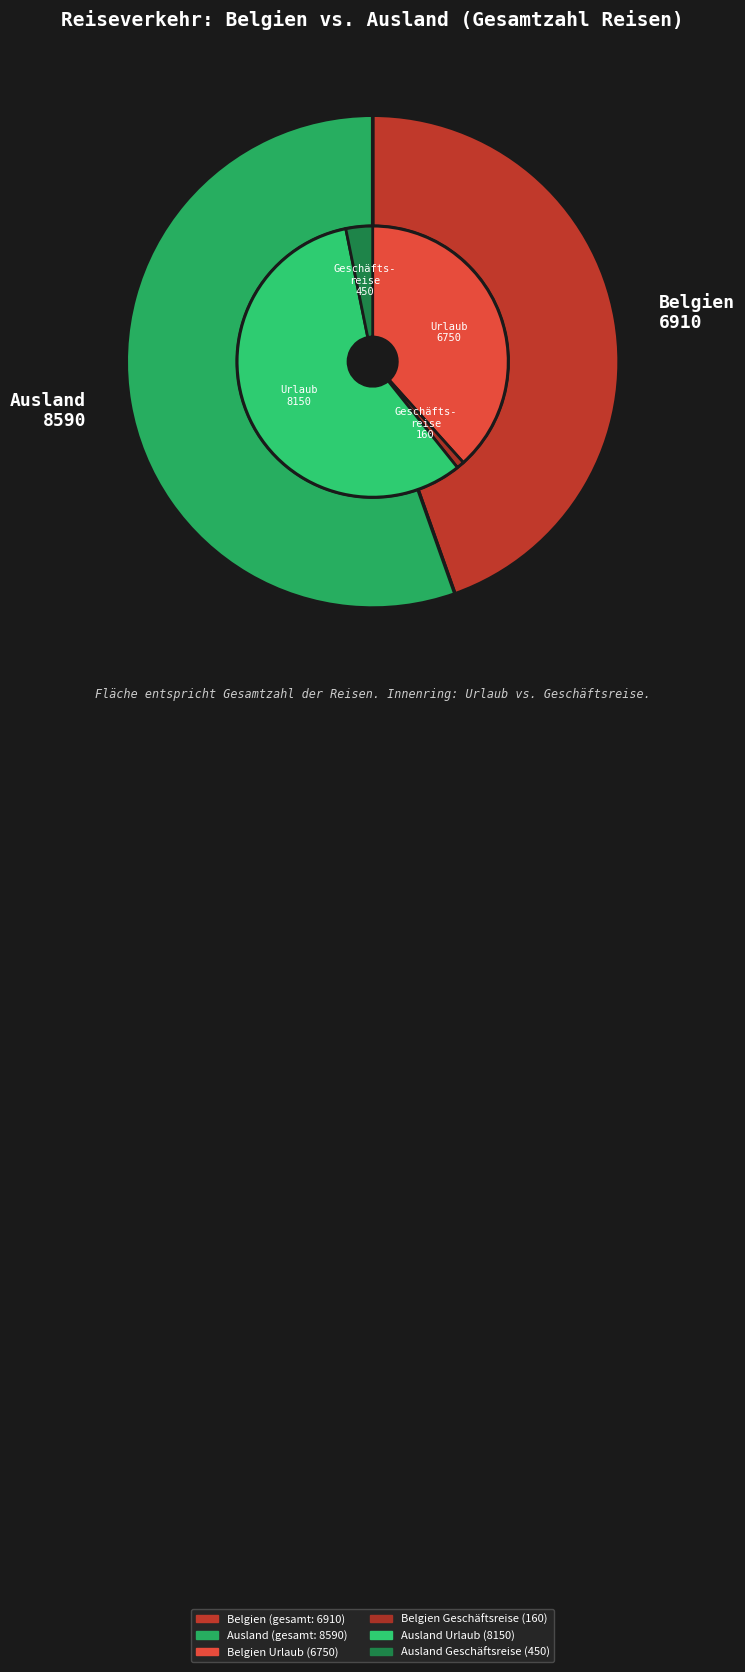

Combined, do Belgien and Ausland account for over 50%?

Yes